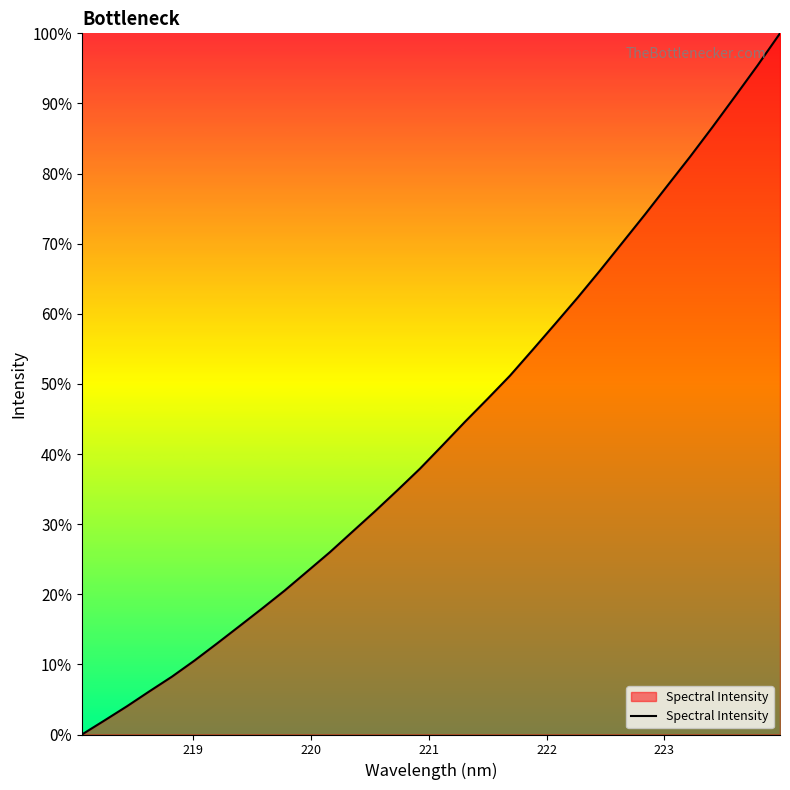

What is the greatest value displayed?

100.0